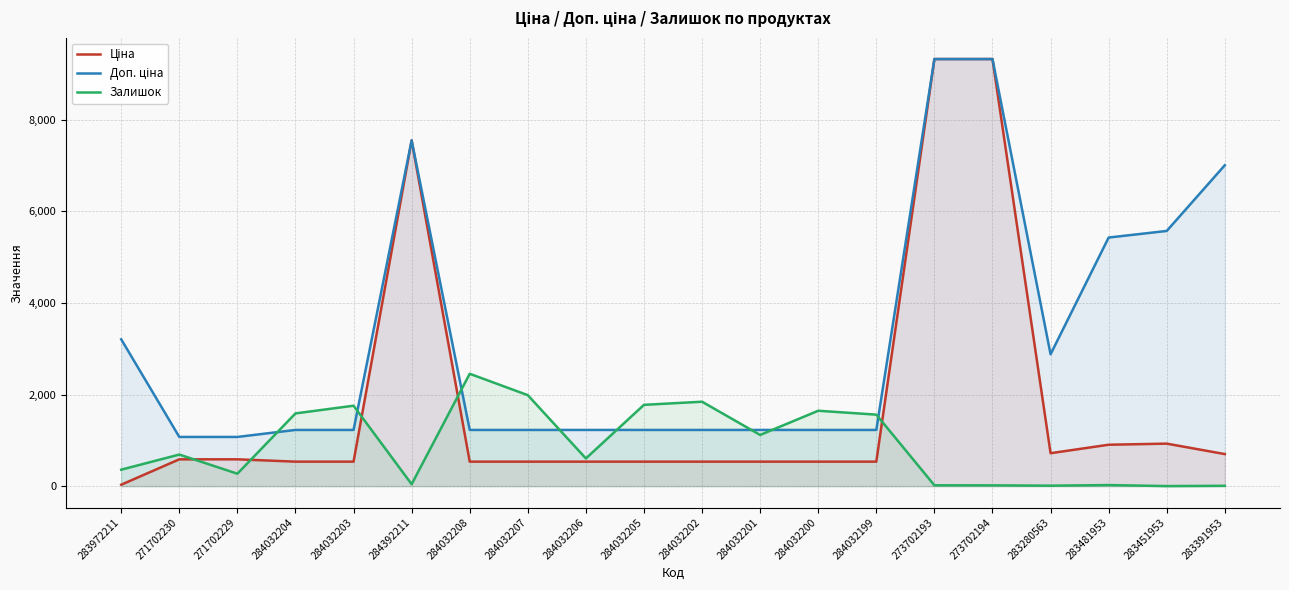

Reading right to left, list all the values displayed in this chart.

Ціна: 700.4	928.3	904.3	719.6	9321.4	9321.4	535.4	535.4	535.4	535.4	535.4	535.4	535.4	535.4	7545.9	535.4	535.4	586.0	586.0	32.0
Доп. ціна: 7004.3	5569.9	5425.9	2878.5	9321.4	9321.4	1227.2	1227.2	1227.2	1227.2	1227.2	1227.2	1227.2	1227.2	7545.9	1227.2	1227.2	1074.5	1074.5	3205.0
Залишок: 8.0	2.0	24.0	11.0	18.0	19.0	1561.0	1646.0	1118.0	1843.0	1775.0	605.0	1986.0	2453.0	43.0	1756.0	1588.0	272.0	690.0	360.0